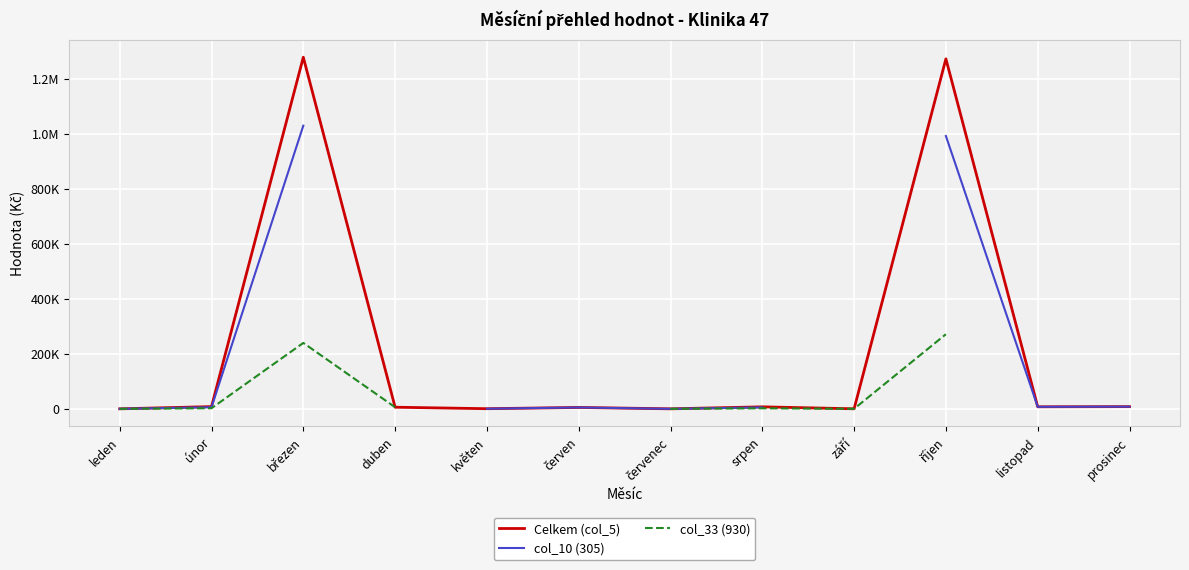

Is the value of col_33 (930) at duben greater than the value of Celkem (col_5) at leden?

Yes